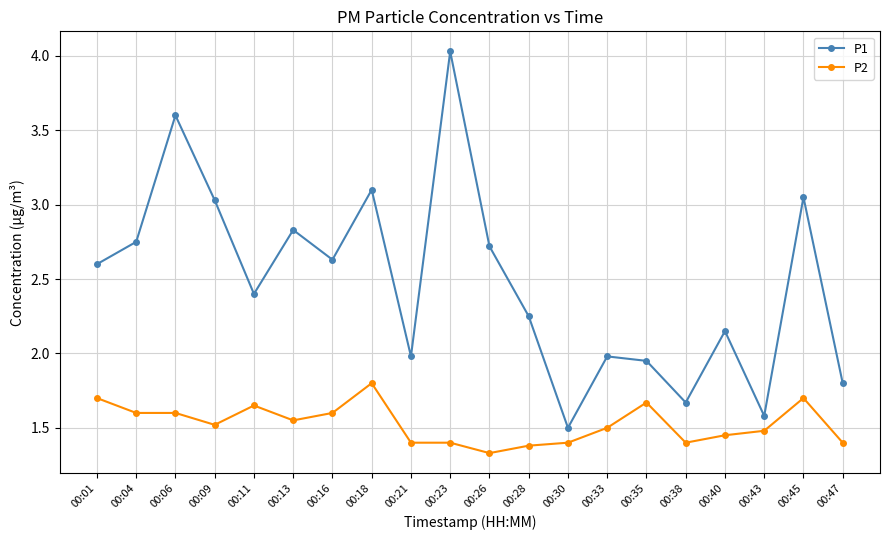

How many values in the P1 series exceed 2?

13